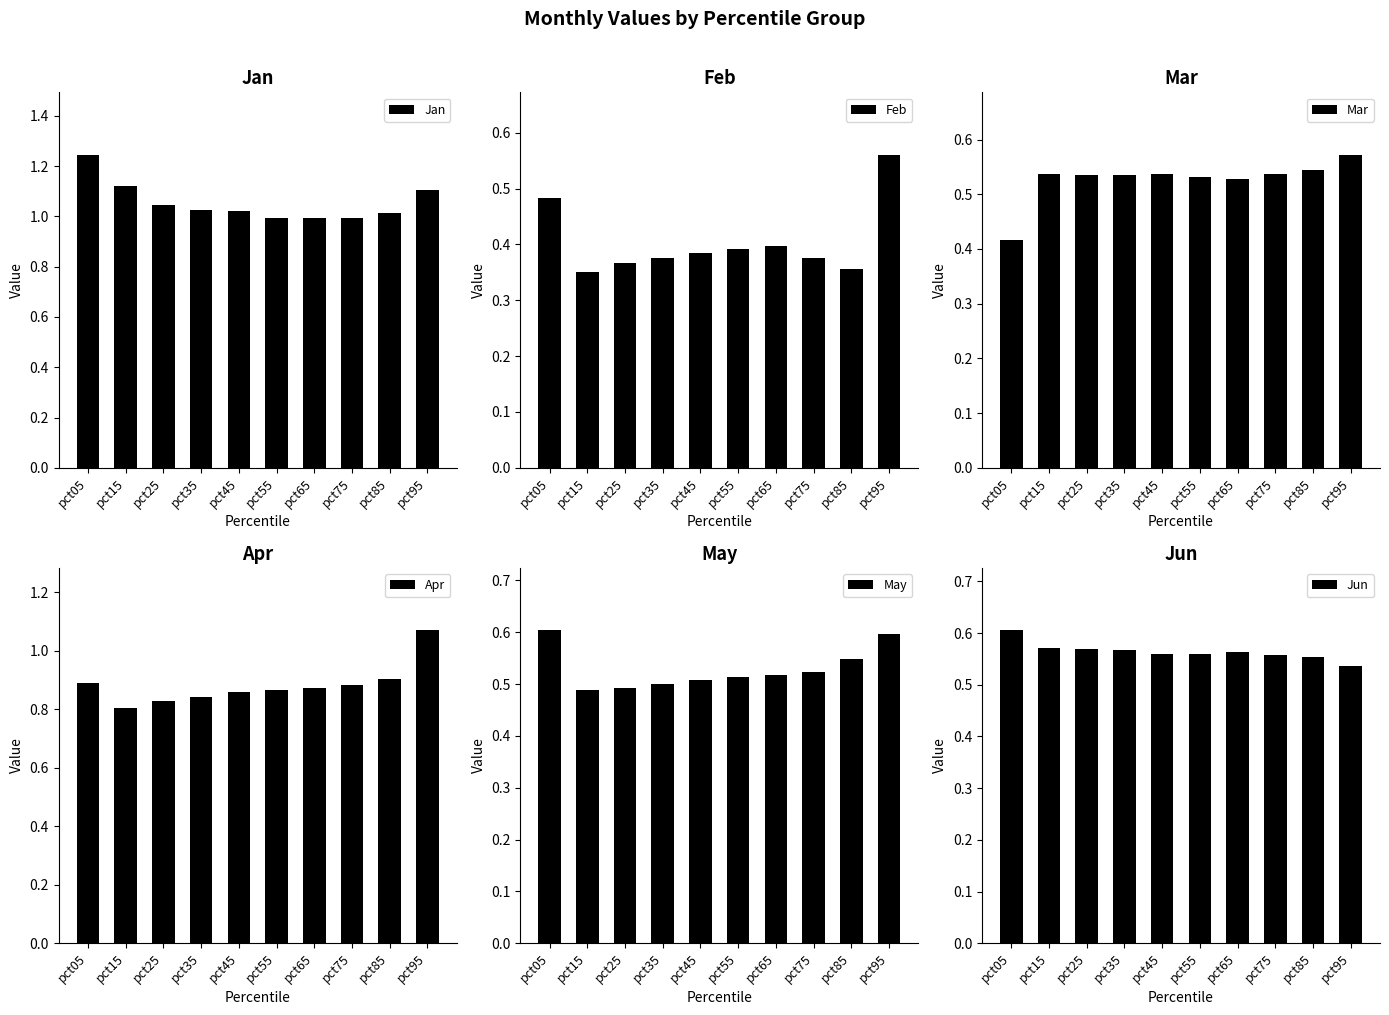

True or false: Feb has a value of 0.1 at pct75.

False